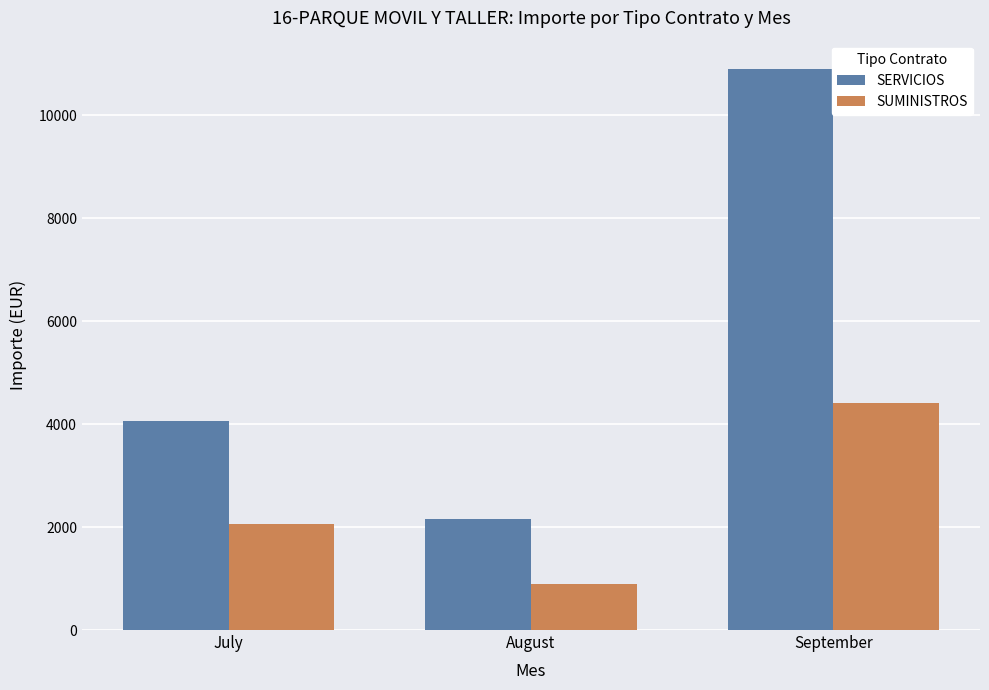

The SERVICIOS series shows 4057.5 at July. True or false?

True